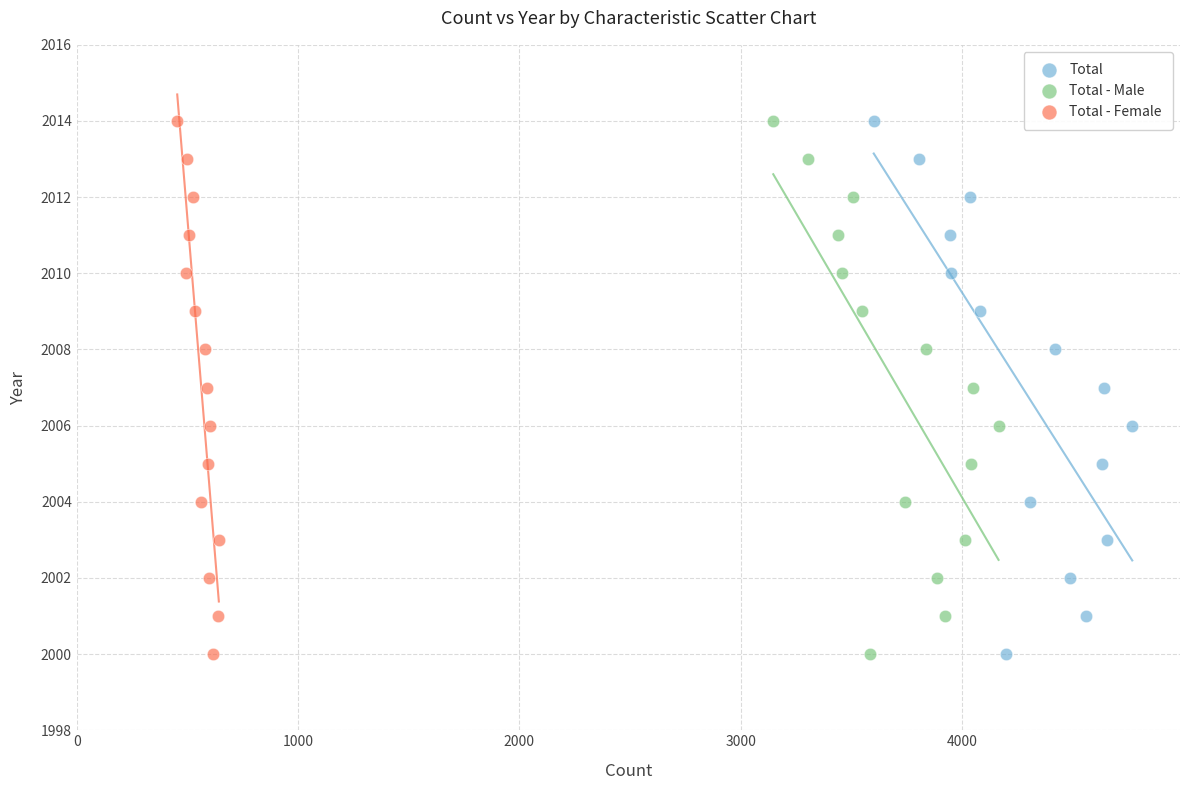

What are all the series names shown in the legend?

Total, Total - Male, Total - Female